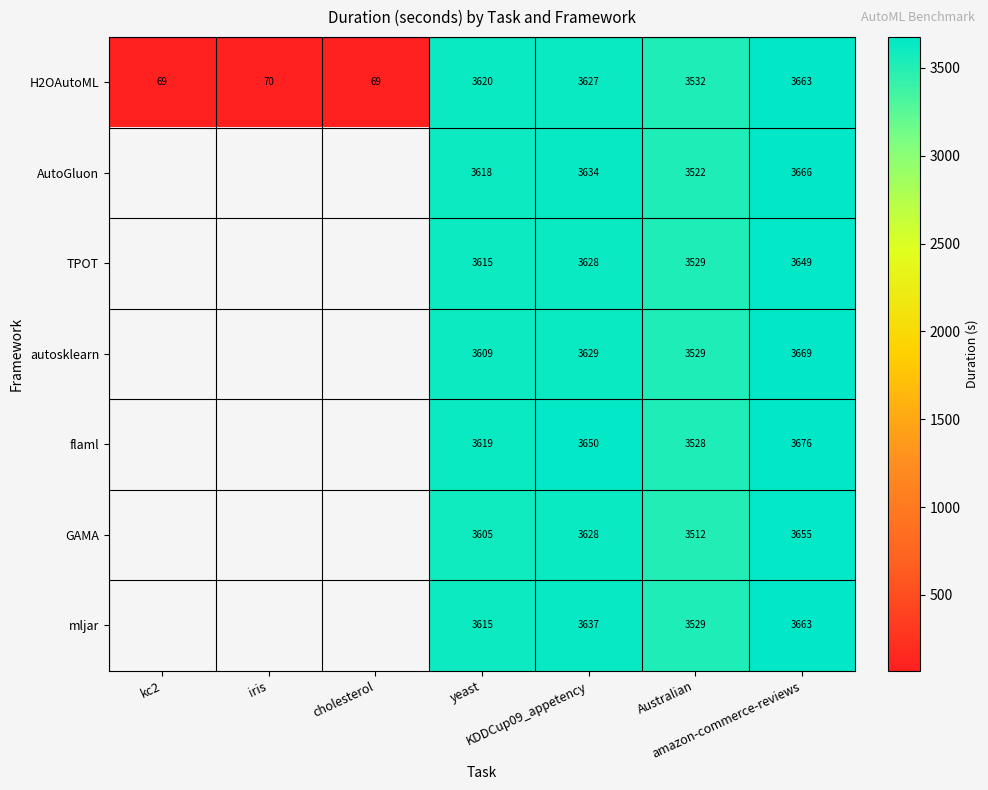

Is it true that flaml equals 2316.7 at amazon-commerce-reviews?

False